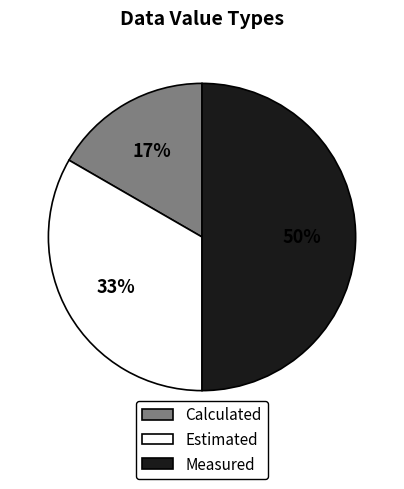

How many segments does this pie chart have?

3